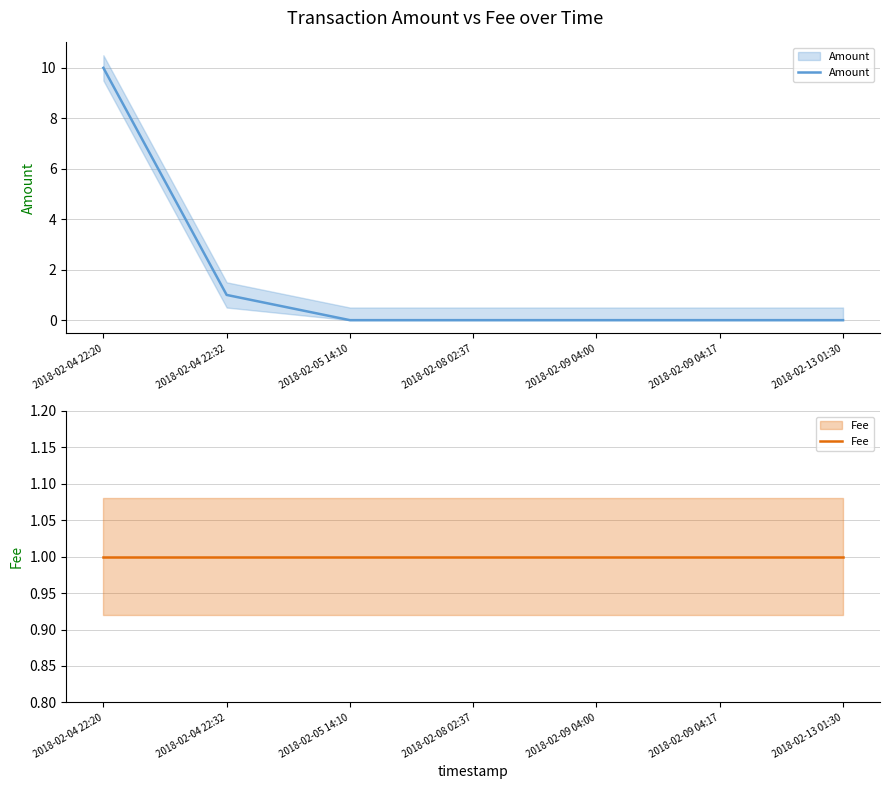

What is the spread (max minus min) of values at 2018-02-04 22:20?

9